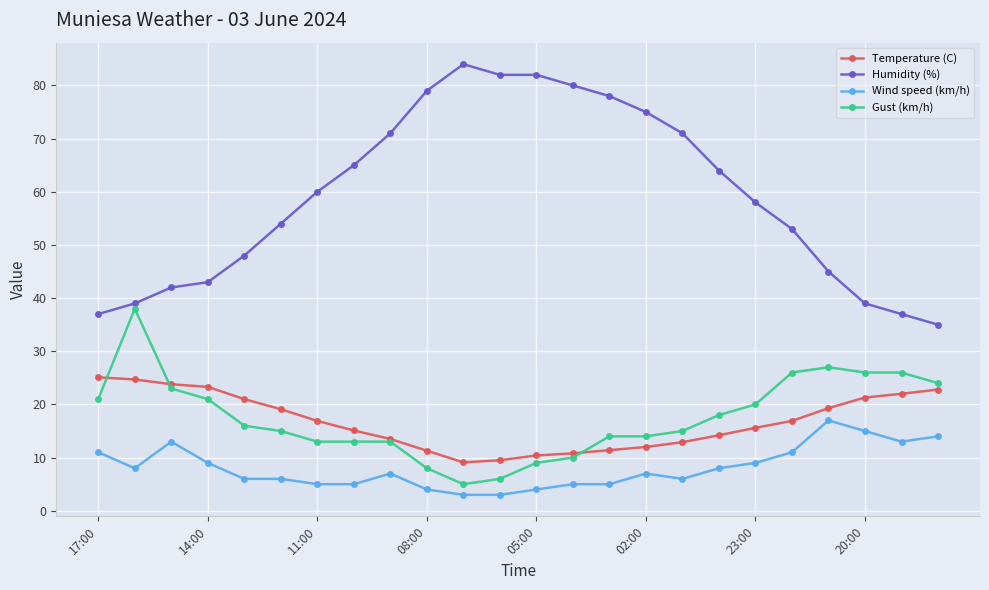

How many data points does each series have?

24